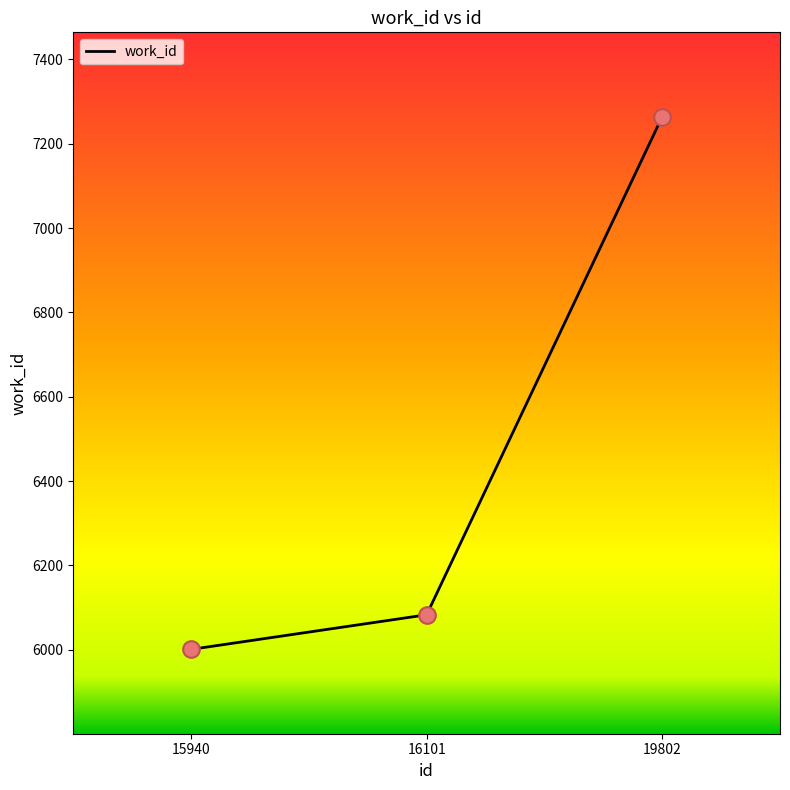

Between 15940 and 16101, which is larger?

16101